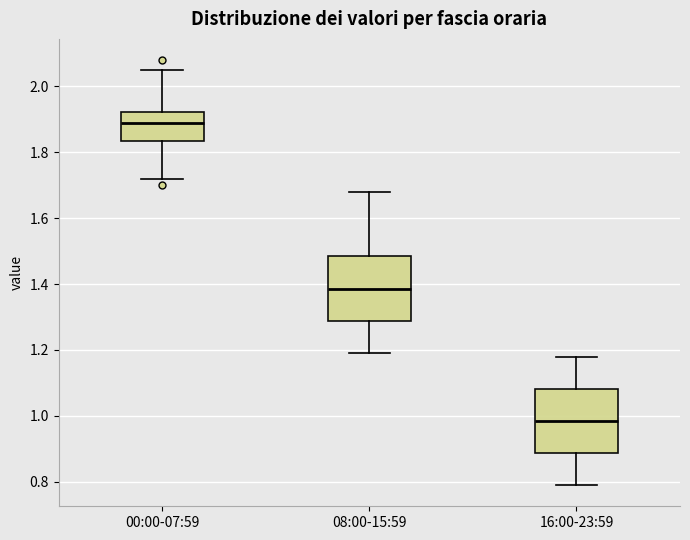

Reading left to right, read every box against the y-axis: the position of its median line, the range the box covers, and the ends of its whiskers. The values are not printed on the chart, so give them approximately, as read against the axis.

00:00-07:59: median 1.90, box 1.84 to 1.92, whiskers 1.72 to 2.06
08:00-15:59: median 1.38, box 1.28 to 1.48, whiskers 1.20 to 1.68
16:00-23:59: median 0.98, box 0.88 to 1.08, whiskers 0.80 to 1.18